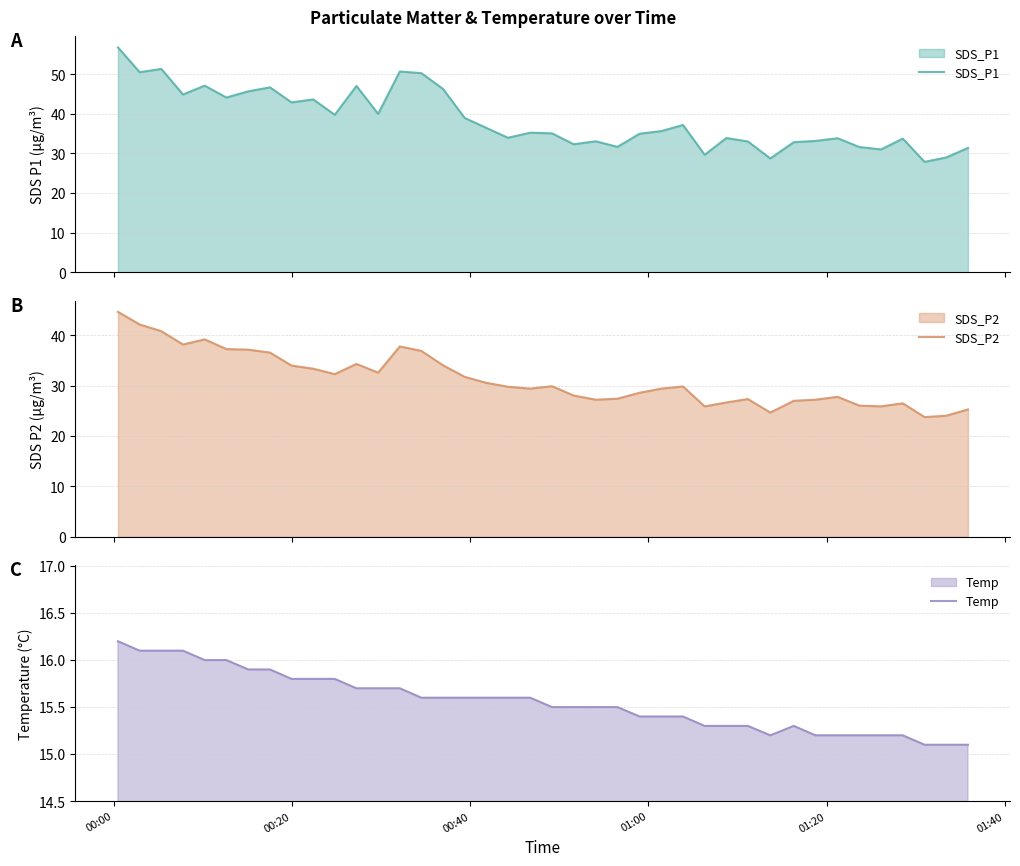

What is the lowest value of the SDS_P2 series?

23.8